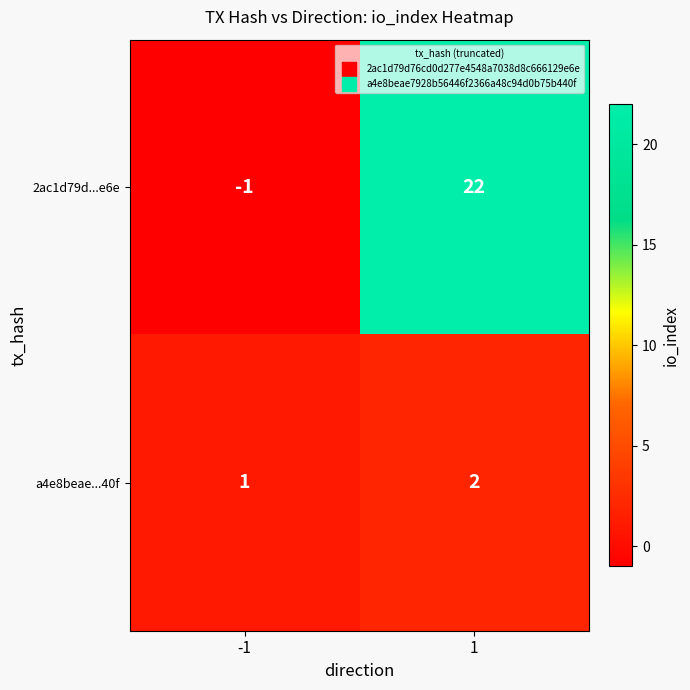

What is the spread (max minus min) of values at -1?

2